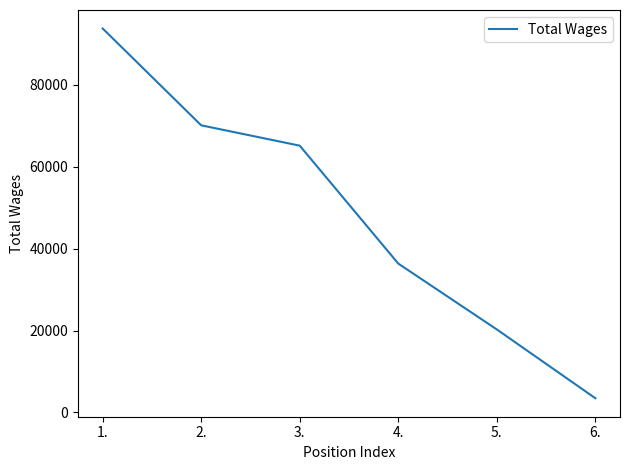

What position from the right is 3.?

4